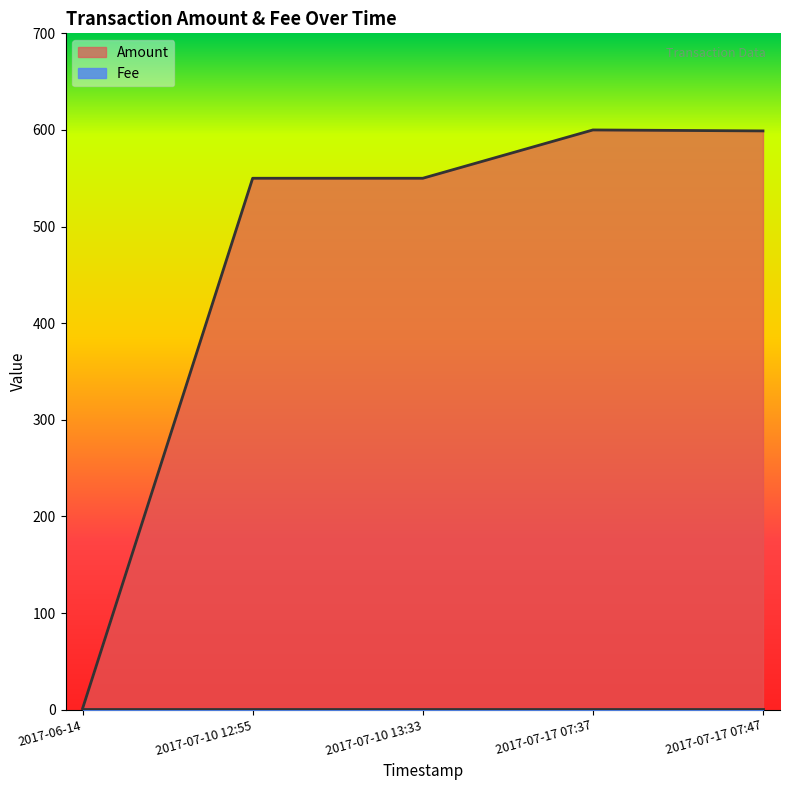

Rank the categories by value from lowest to highest.

2017-06-14, 2017-07-10 12:55, 2017-07-10 13:33, 2017-07-17 07:47, 2017-07-17 07:37